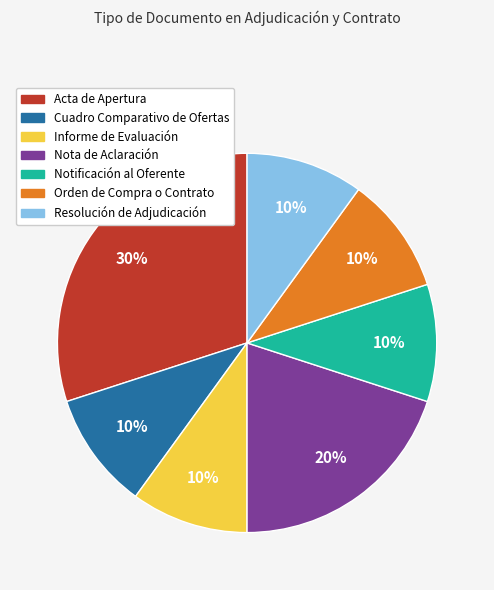

To the nearest percent, what is the difference between the largest and smallest slice percentages?

20%